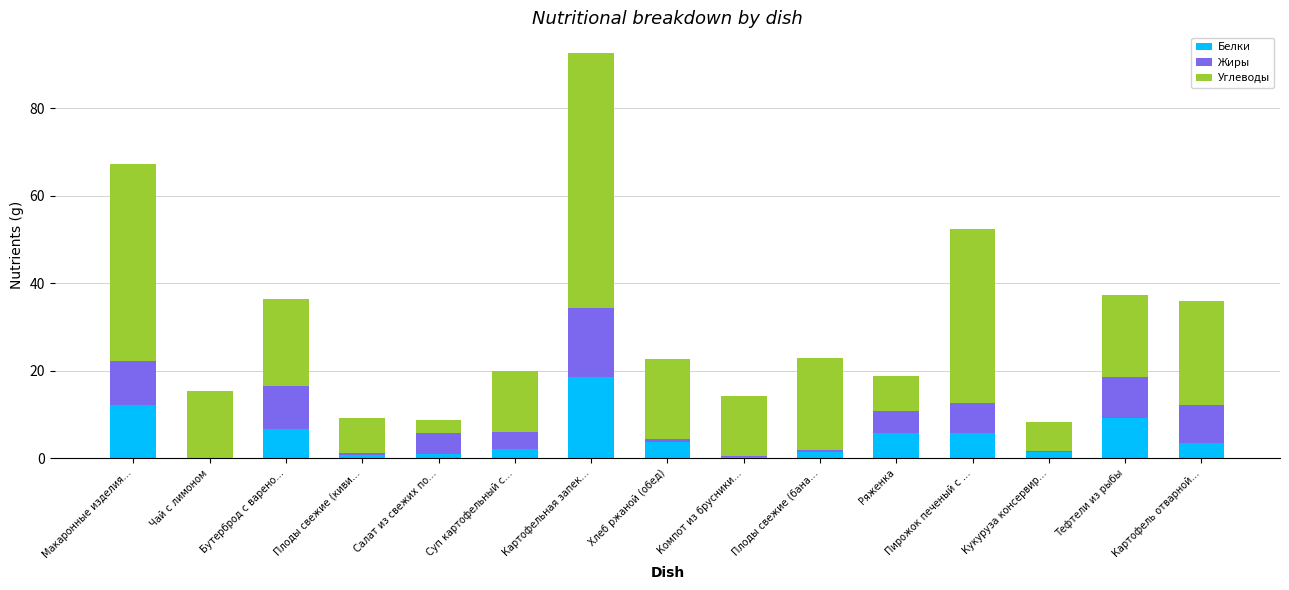

What is the maximum value for Белки?

18.5